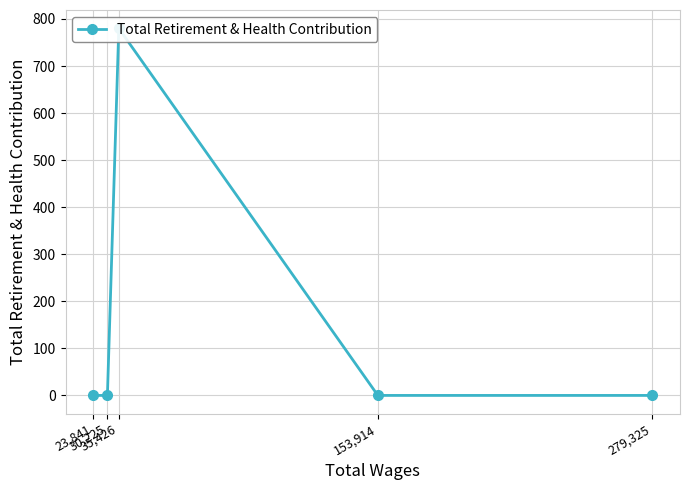

What is the label of the 3rd point from the right?

35,426